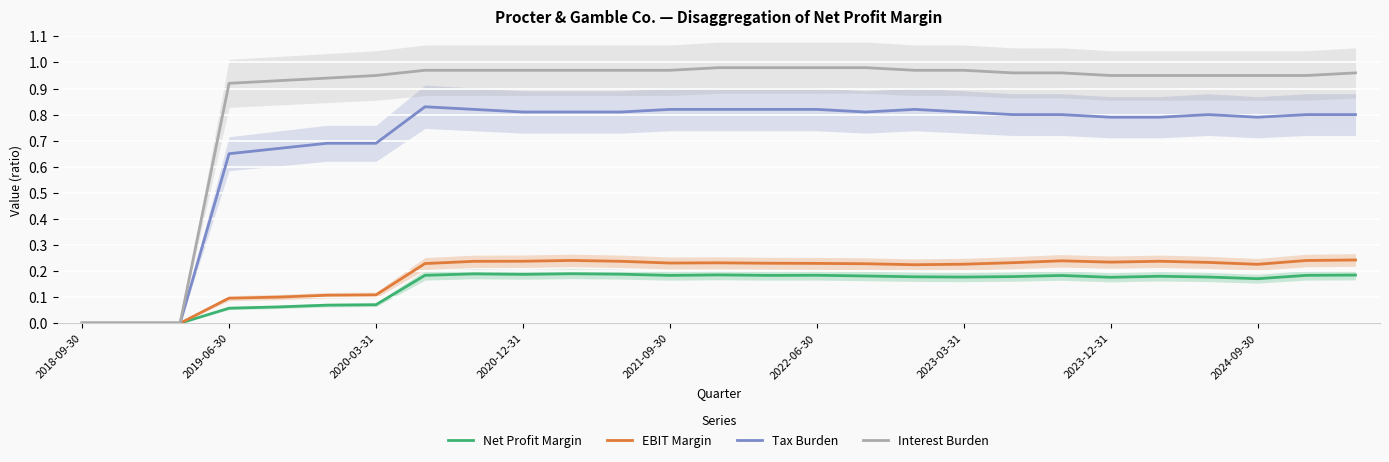

The Tax Burden series shows 0.7 at 2020-03-31. True or false?

True